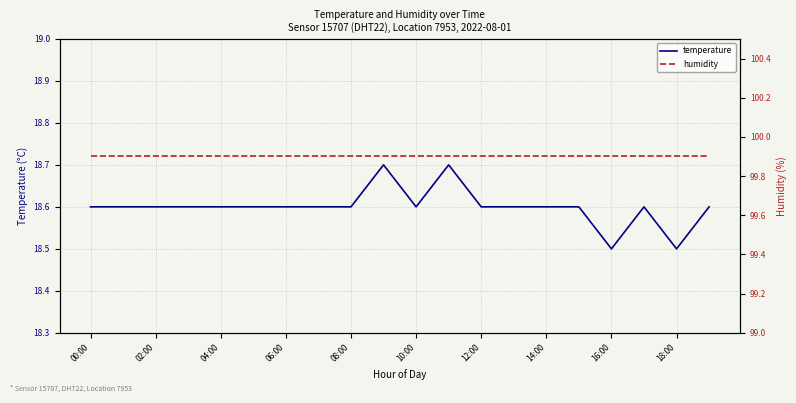

Does the chart display data point markers on the line(s)?

No